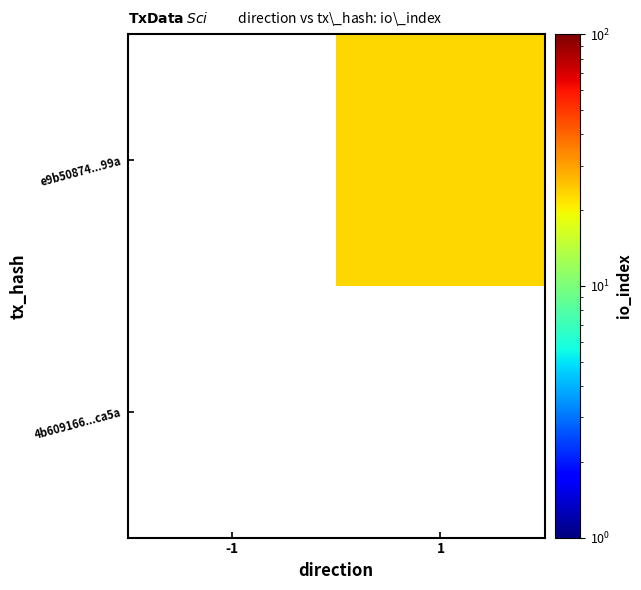

Reading right to left, what are all the values shown in this chart?

4b609166...ca5a: 1=0	-1=0
e9b50874...99a: 1=23	-1=0